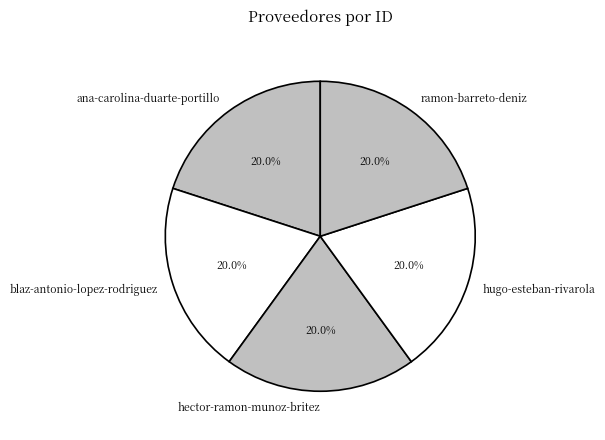

Is there a majority slice in this chart?

No